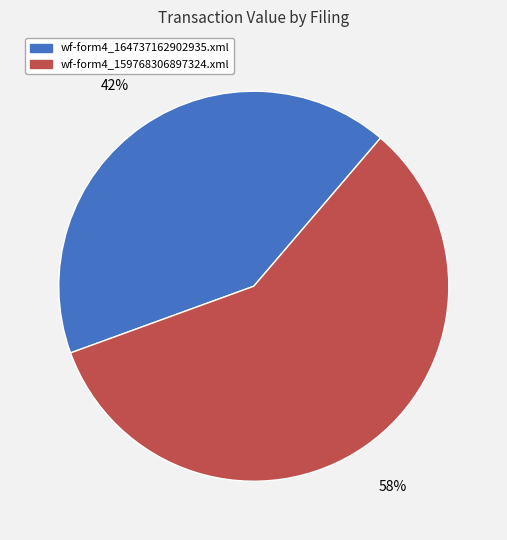

How many slices are in this pie chart?

2